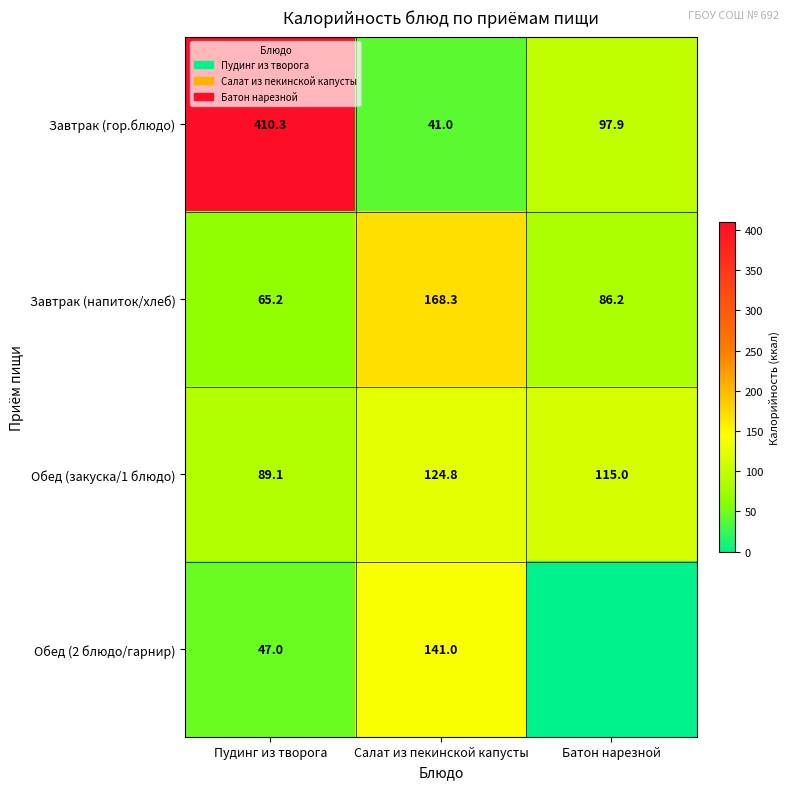

Is it true that Обед (закуска/1 блюдо) equals 30.9 at Пудинг из творога?

False